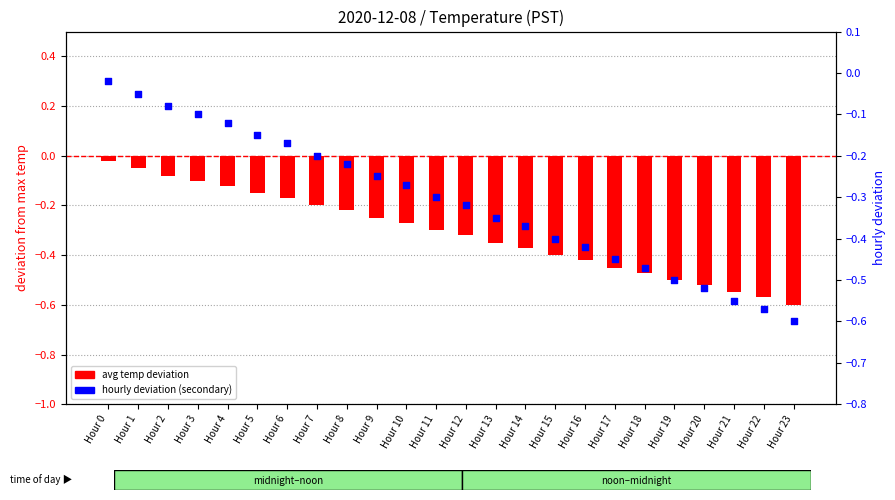

Which series has the largest total across all categories?

avg temp deviation